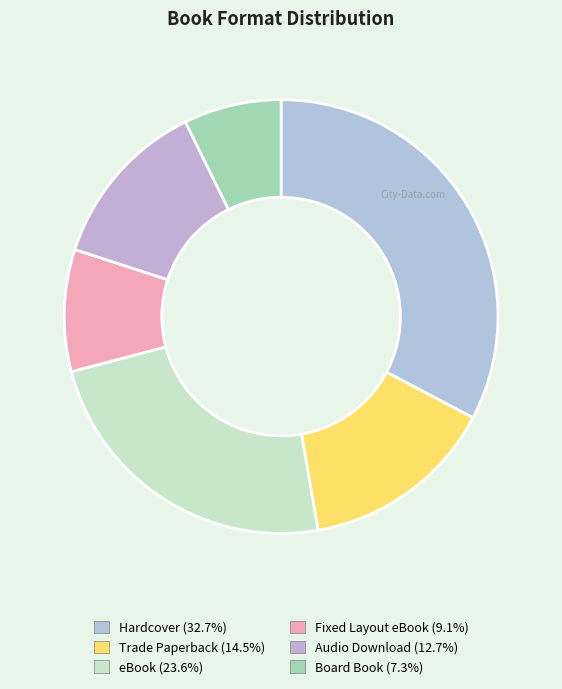

Count the number of slices in the pie.

6